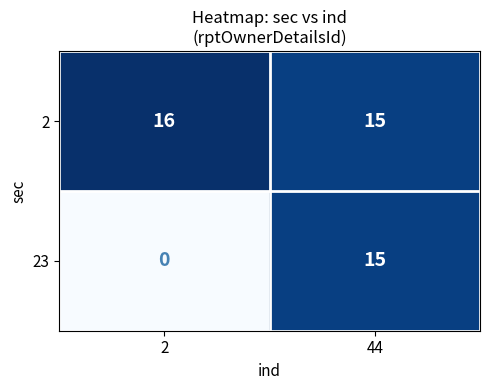

List the series in order of their peak value, highest first.

2, 23